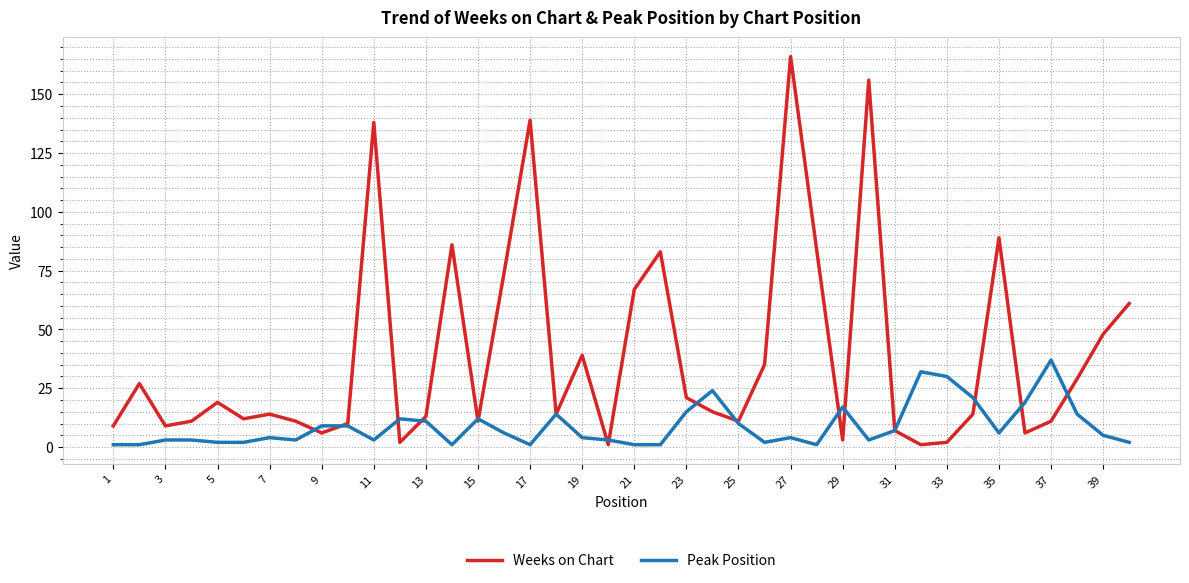

Reading left to right, transcribe all the data shown in this chart.

Weeks on Chart: 9	27	9	11	19	12	14	11	6	10	138	2	13	86	11	74	139	14	39	1	67	83	21	15	11	35	166	84	3	156	7	1	2	14	89	6	11	29	48	61
Peak Position: 1	1	3	3	2	2	4	3	9	9	3	12	11	1	12	6	1	14	4	3	1	1	15	24	10	2	4	1	17	3	7	32	30	21	6	19	37	14	5	2